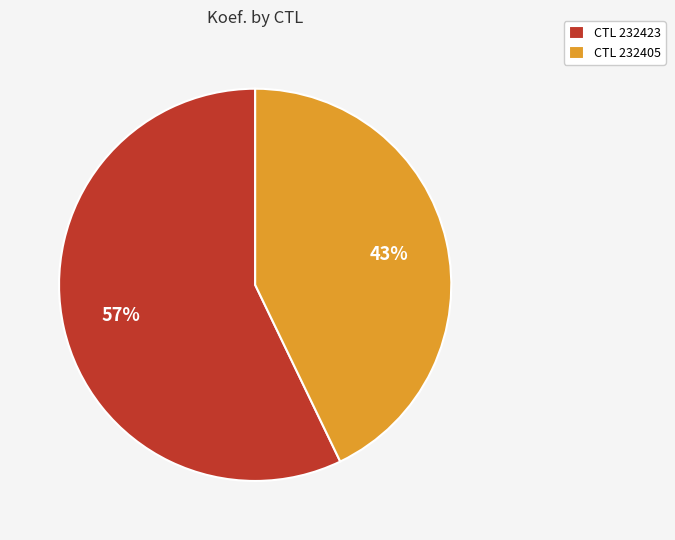

To the nearest percent, what is the difference between the CTL 232405 and CTL 232423 slice percentages?

14%